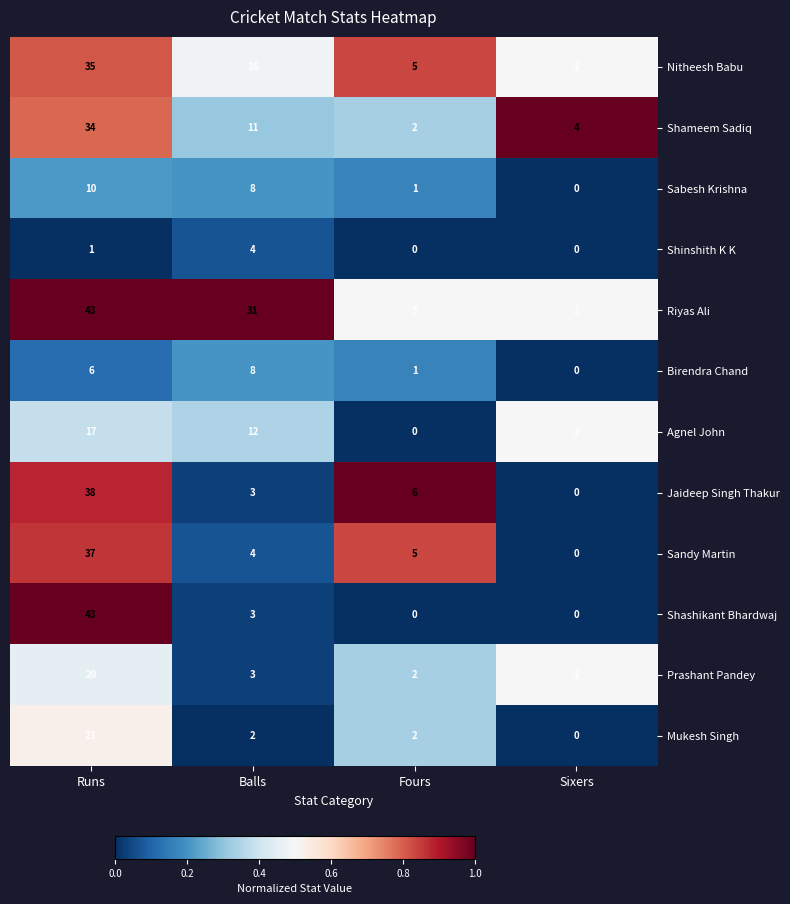

List the labels in order of Shameem Sadiq value, smallest first.

Fours, Sixers, Balls, Runs